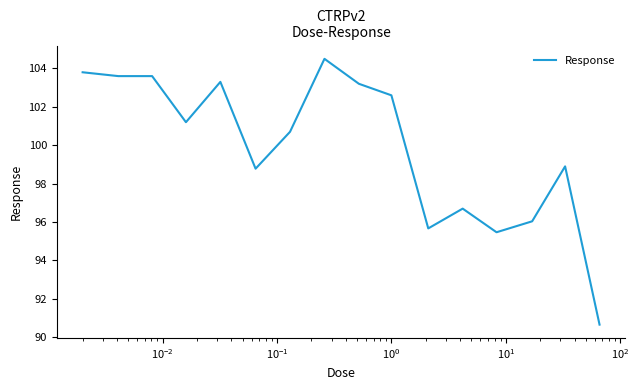

What is the minimum value shown in the chart?

90.7